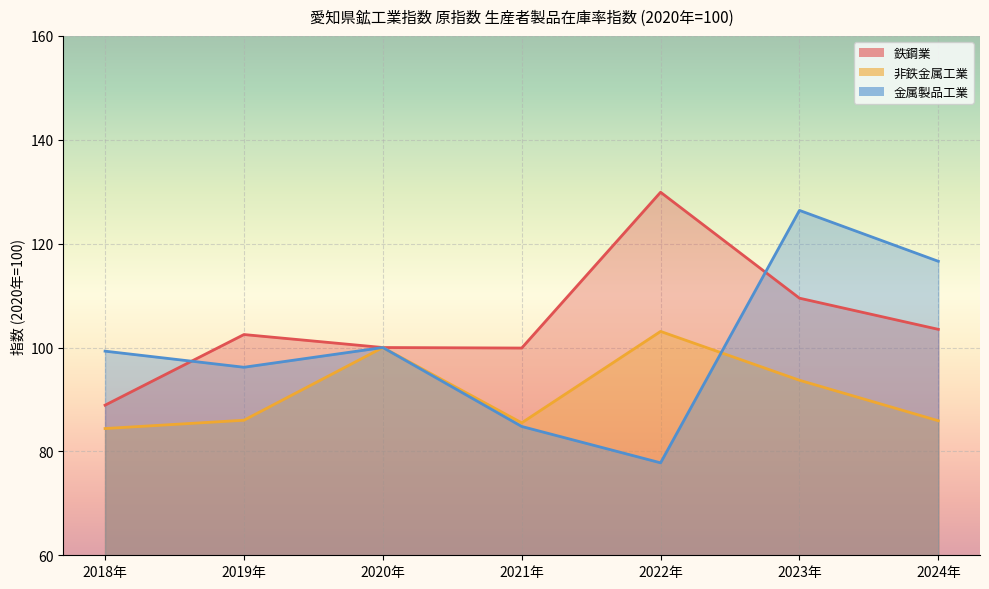

True or false: 金属製品工業 and 非鉄金属工業 intersect in this chart.

True